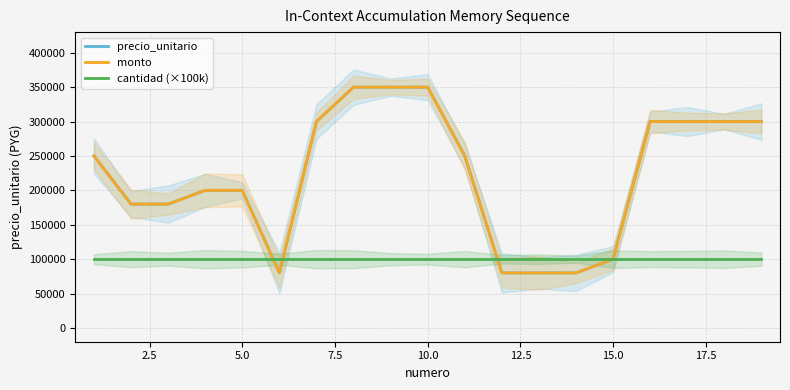

Which series has the largest total across all categories?

precio_unitario